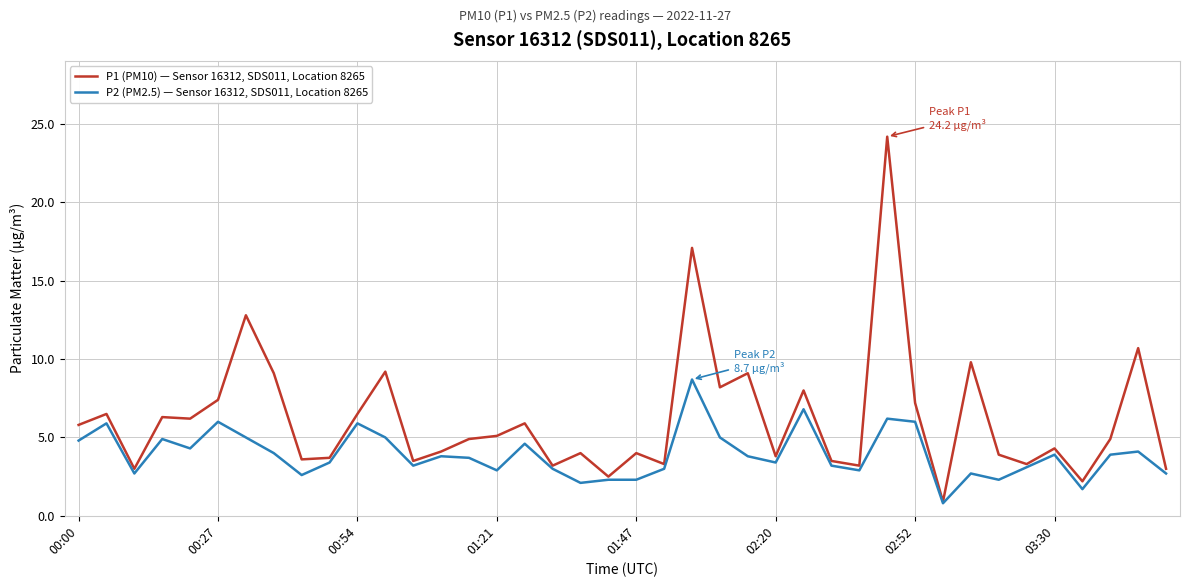

Which series has the largest range (max minus min)?

P1 (PM10) — Sensor 16312, SDS011, Location 8265